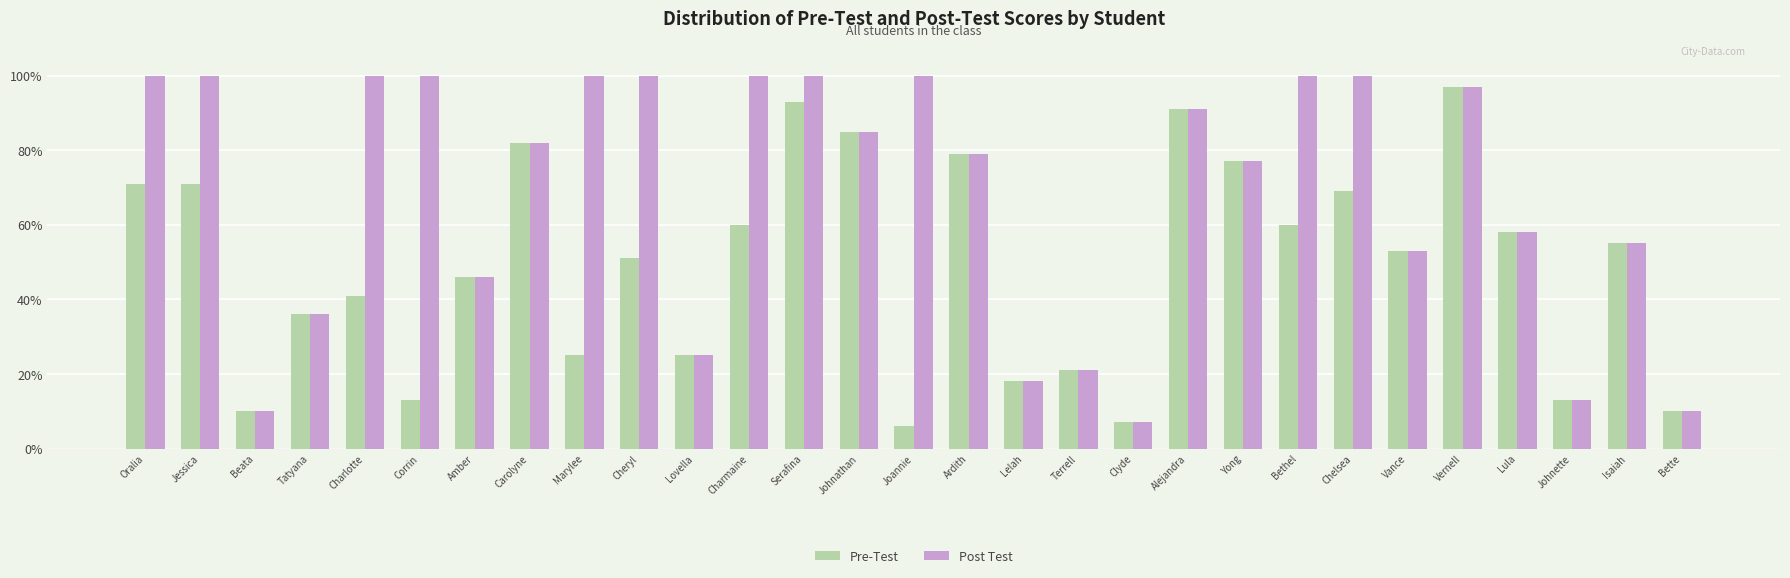

What is the smallest value displayed?

6